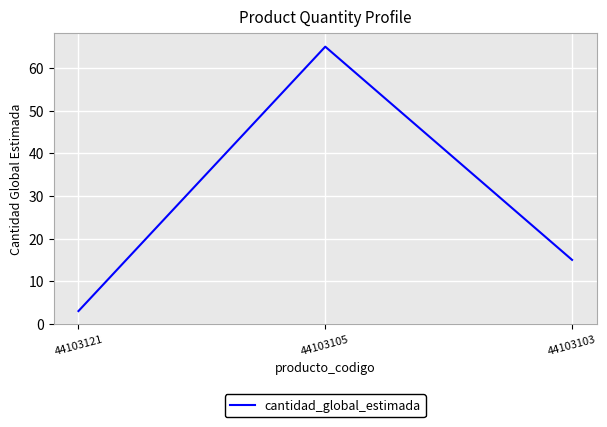

What is the sum of all values?

83